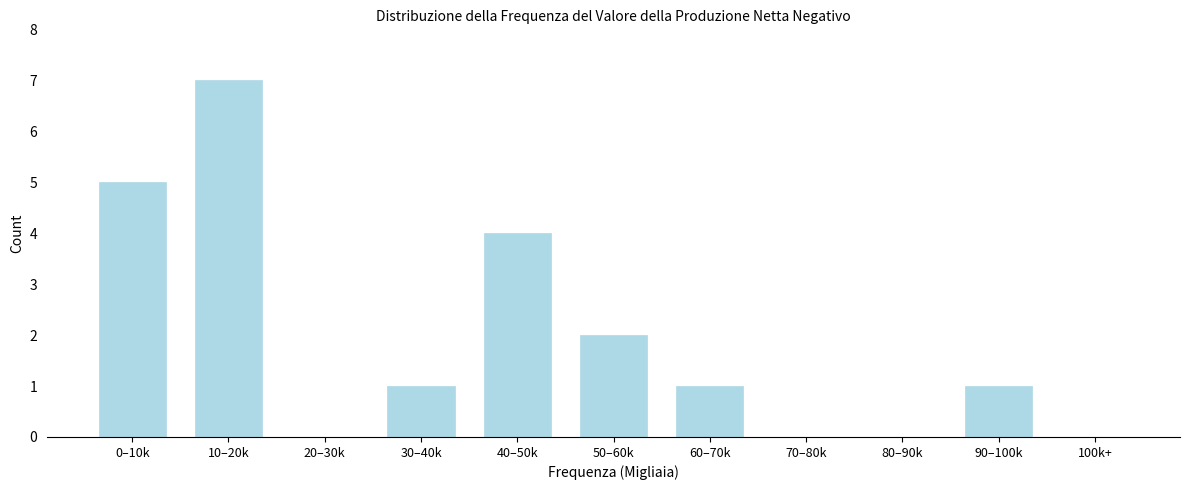

Reading left to right, extract all data points from this chart.

0–10k=5	10–20k=7	20–30k=0	30–40k=1	40–50k=4	50–60k=2	60–70k=1	70–80k=0	80–90k=0	90–100k=1	100k+=0